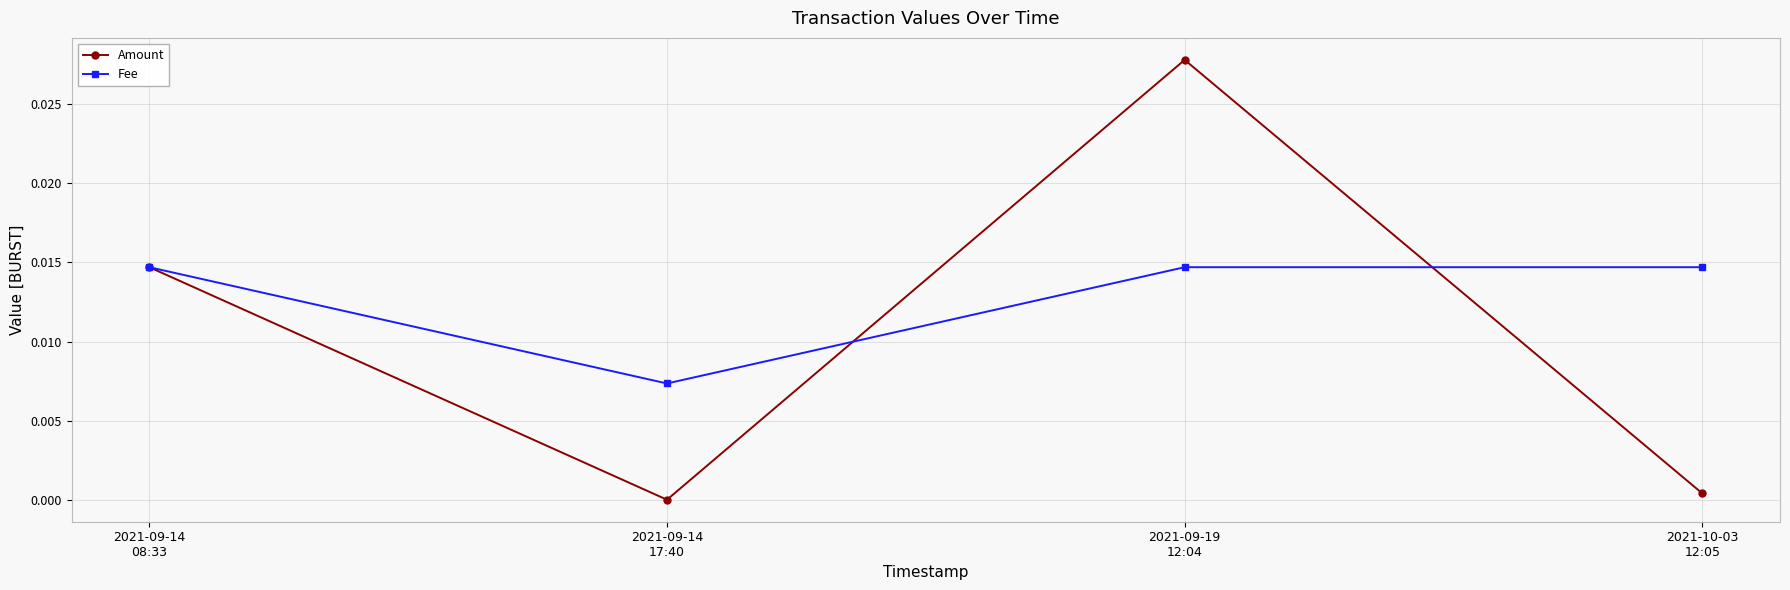

How many interior local valleys does the Fee series have?

1